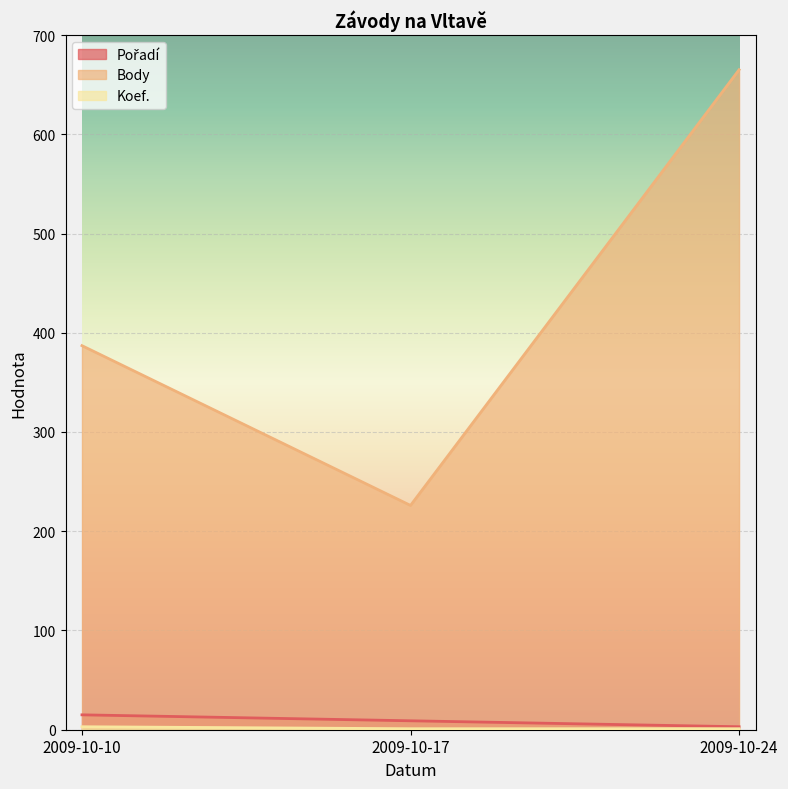

What value does the Pořadí series have at 2009-10-24?

3